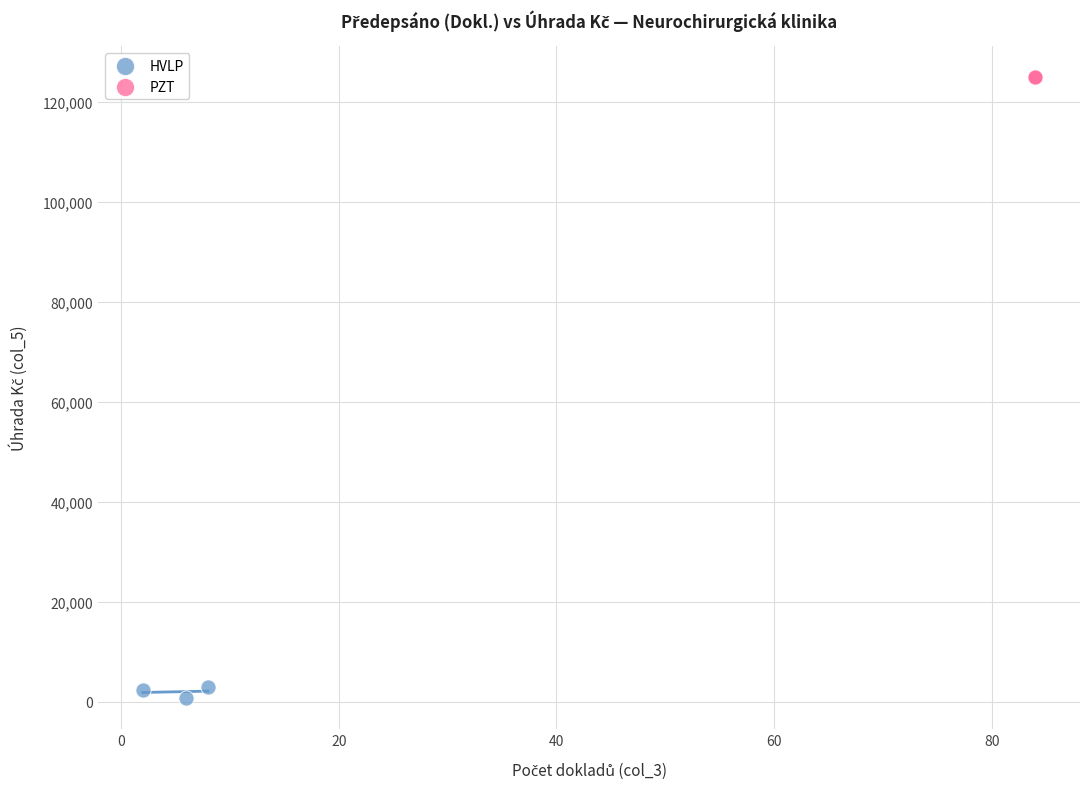

What are all the series names shown in the legend?

HVLP, PZT